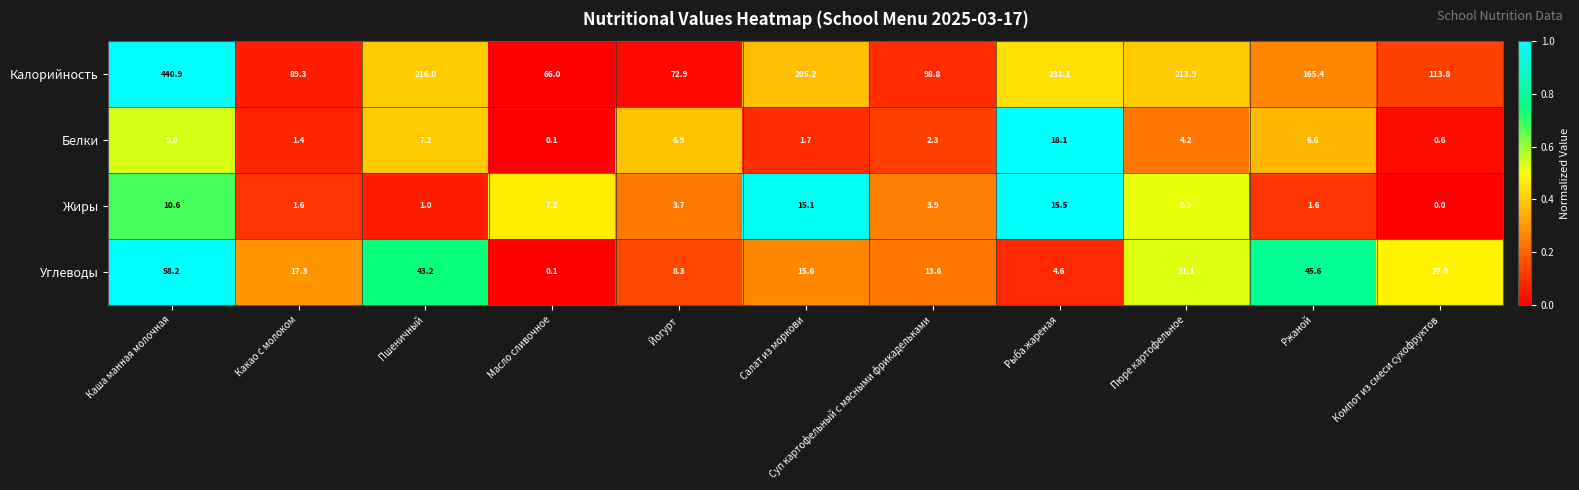

Between Салат из моркови and Рыба жареная, which series saw the biggest shift?

Калорийность